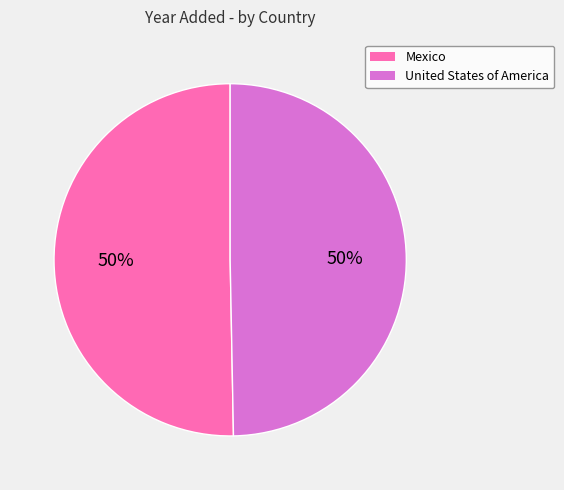

To the nearest percent, what is the combined percentage of United States of America and Mexico?

100%